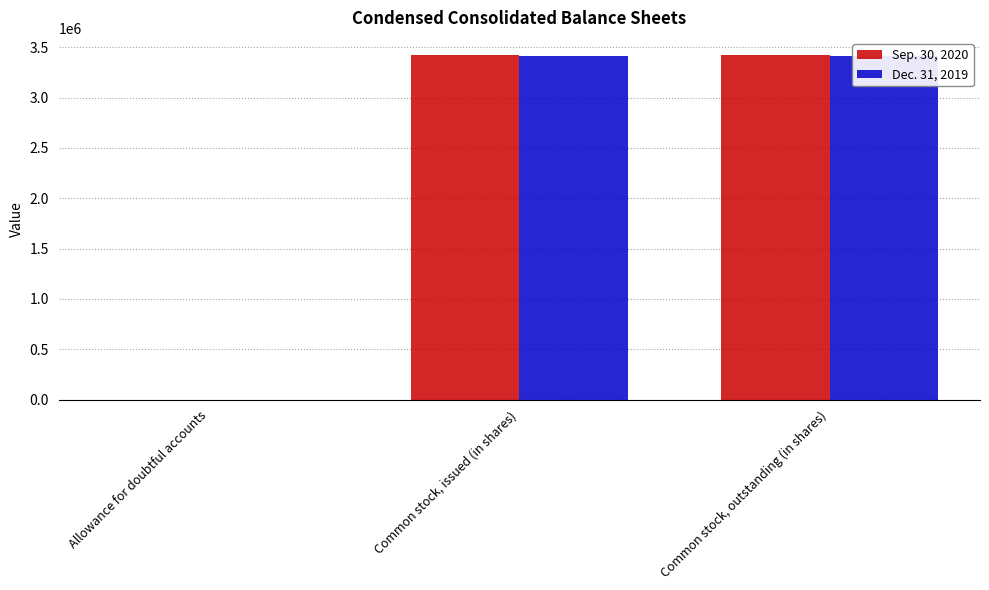

The value of Dec. 31, 2019 at Allowance for doubtful accounts is 137. True or false?

False